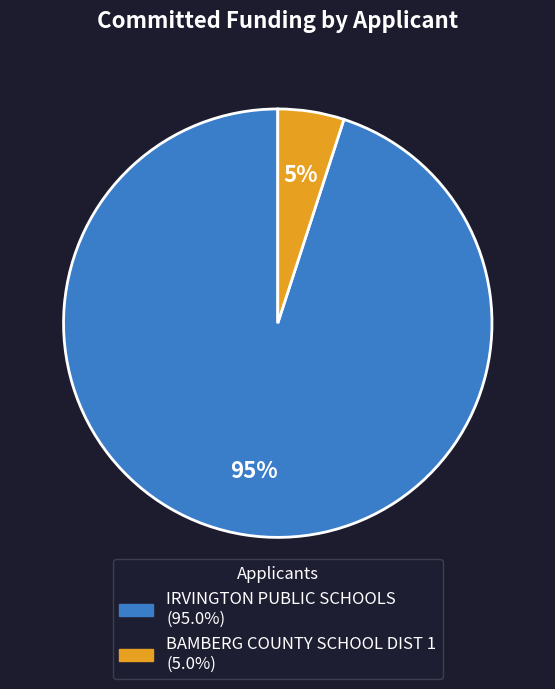

Which slice represents more than half of the pie?

IRVINGTON PUBLIC SCHOOLS